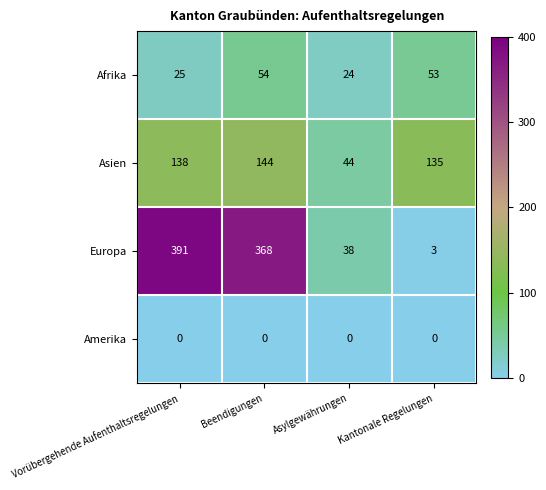

List the series in order of their peak value, lowest first.

Amerika, Afrika, Asien, Europa